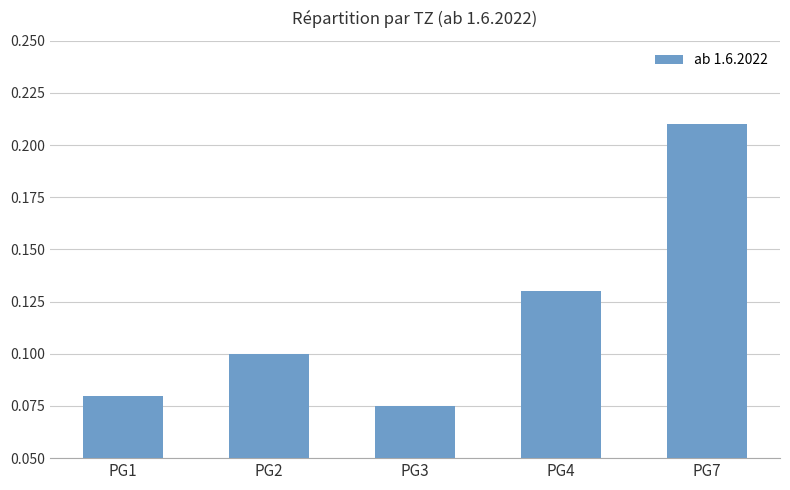

What is the change in value from PG3 to PG4?

+0.1